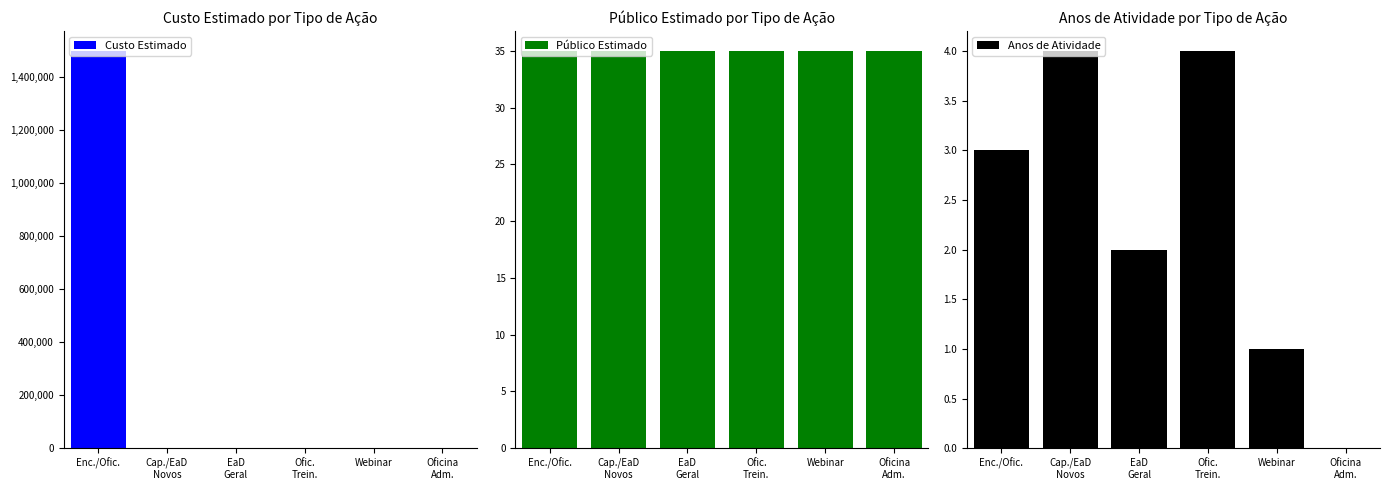

How many data points in Anos de Atividade are less than 3?

3